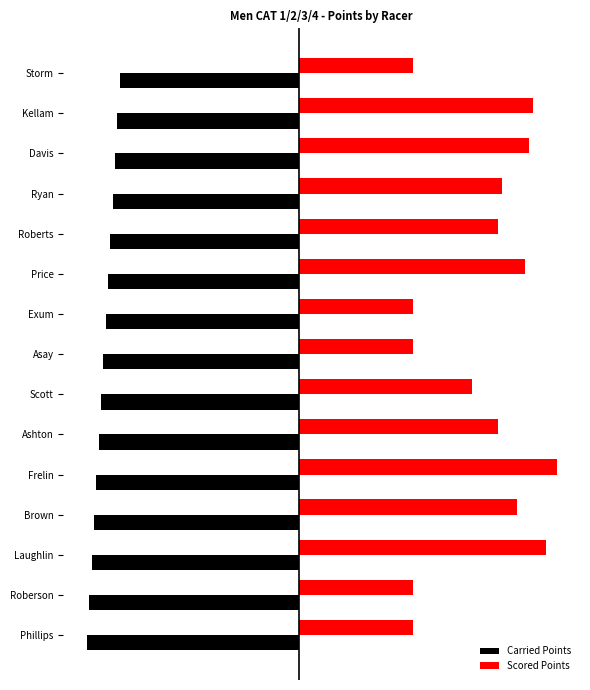

What are all the series names shown in the legend?

Carried Points, Scored Points